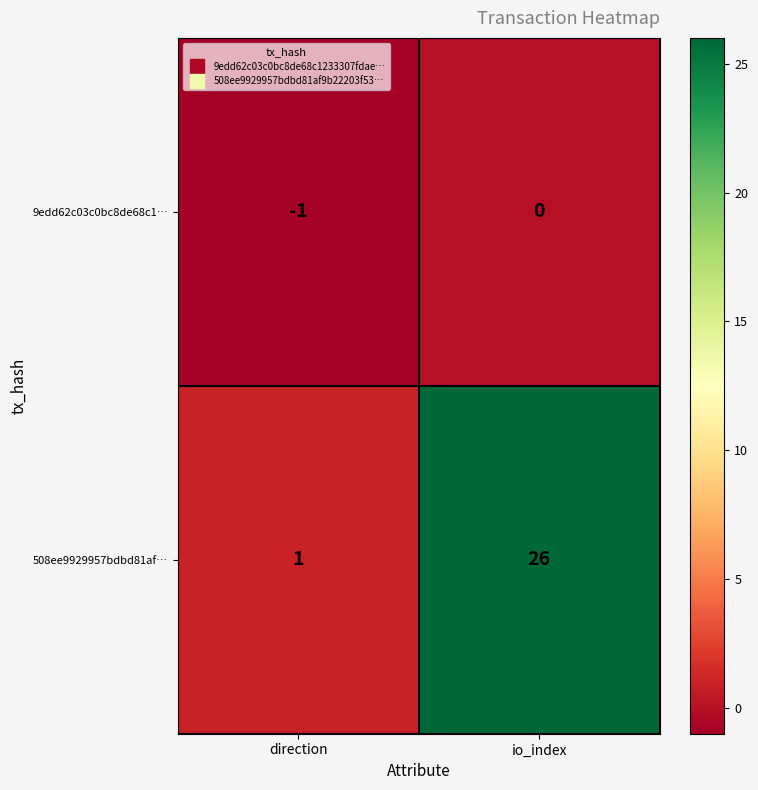

What is the total value across all series at io_index?

26